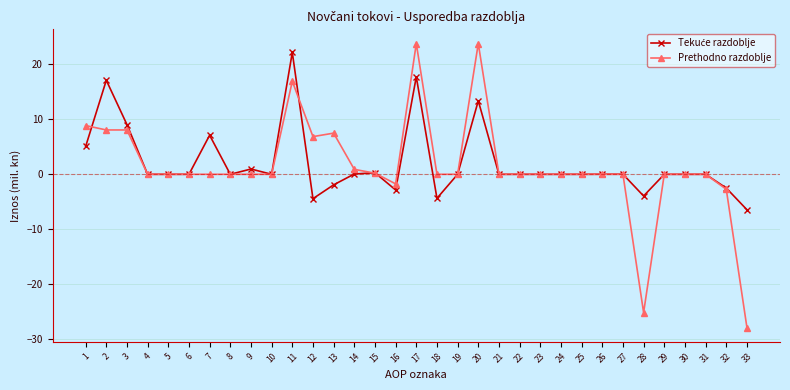

What is the minimum value shown in the chart?

-27.9